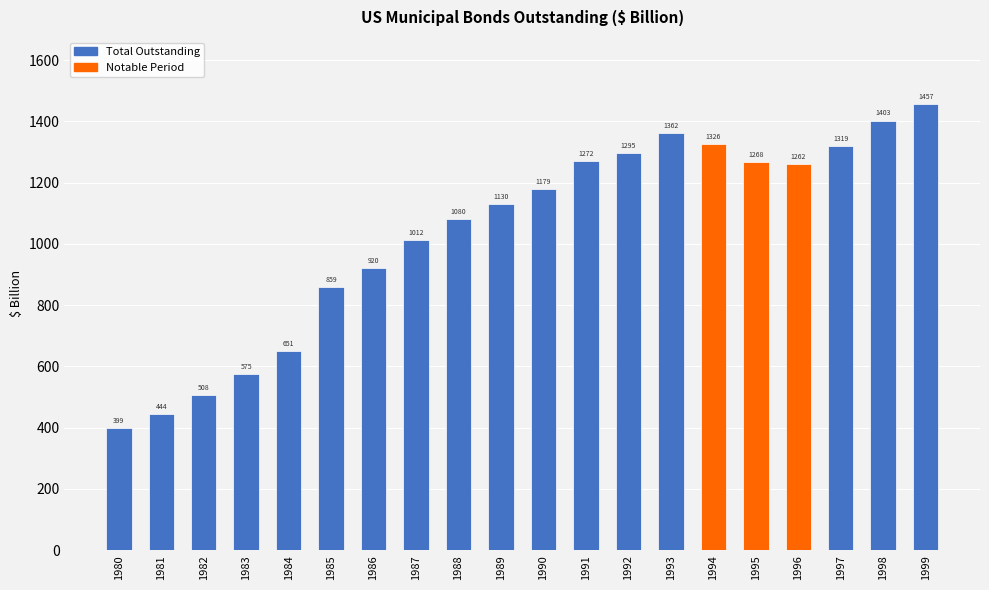

What is the difference between the values at 1995 and 1997?

50.4